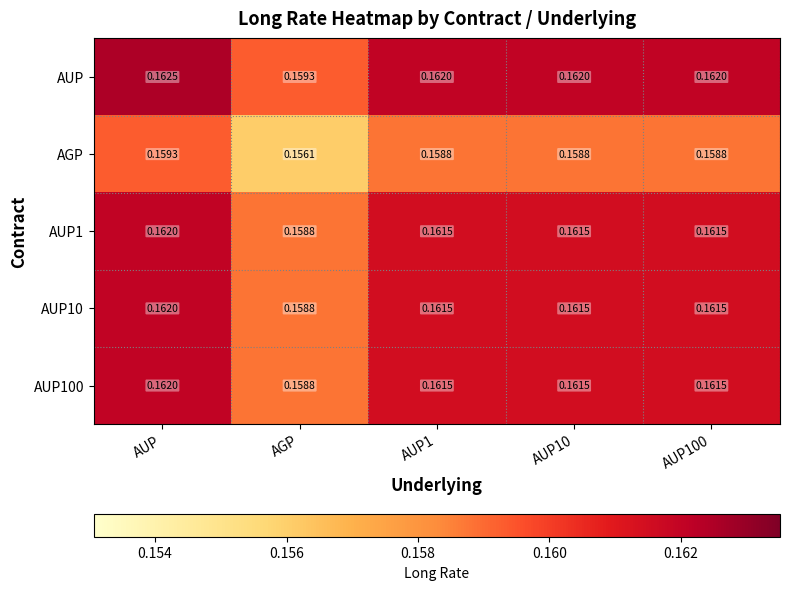

At which category is the sum across all series the highest?

AUP